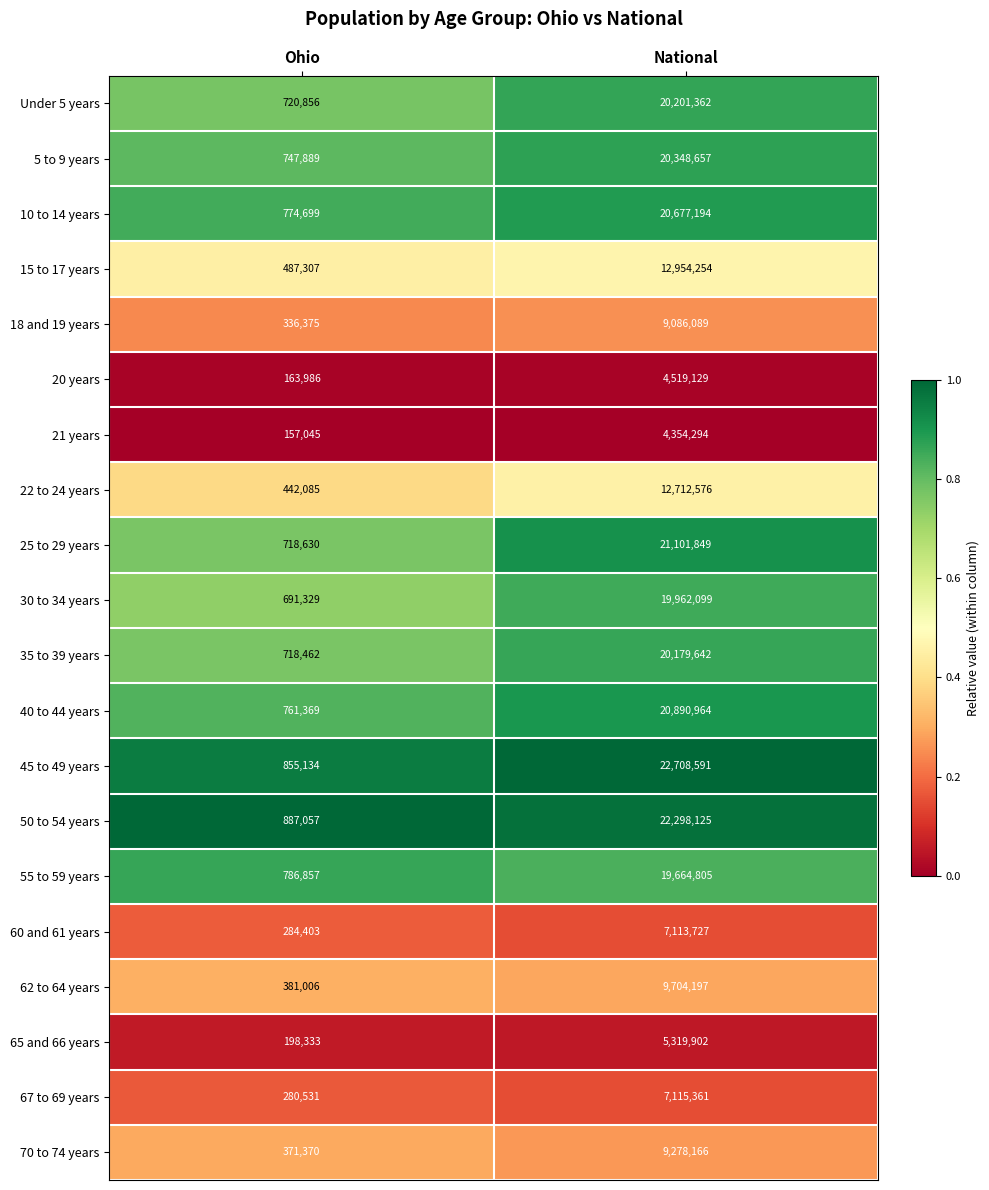

At which category is the sum across all series the highest?

National